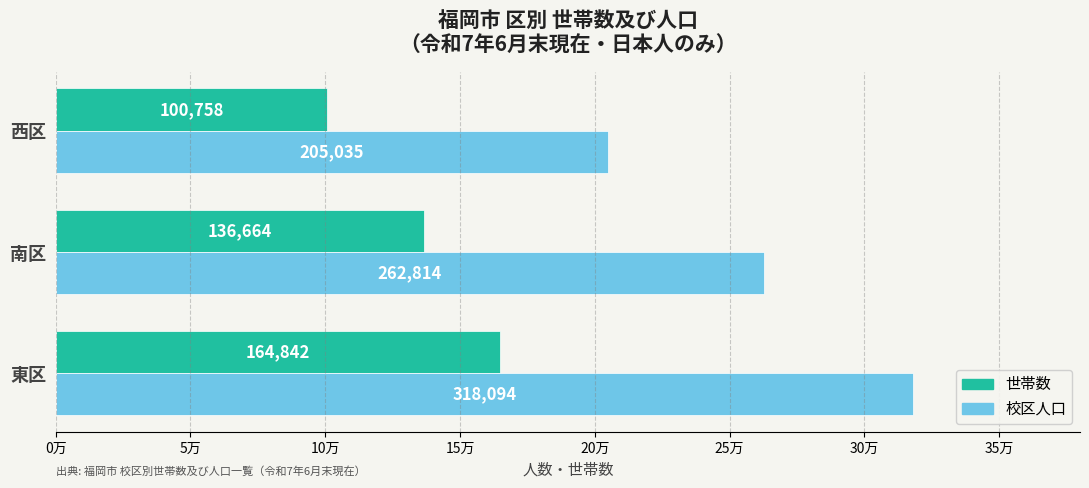

How many 校区人口 values are between 205035 and 318094?

3